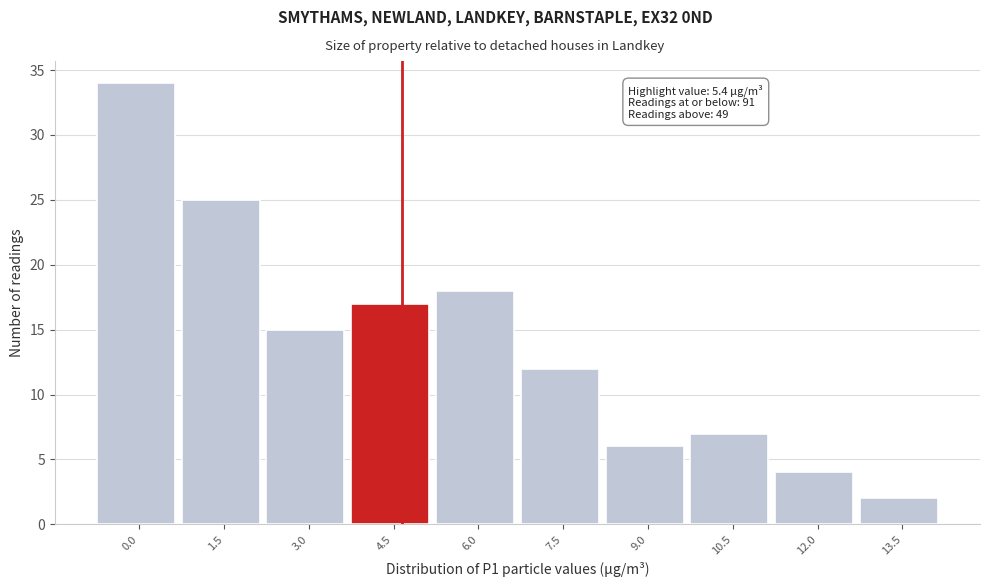

Reading right to left, what are all the values shown in this chart?

13.5=2	12.0=4	10.5=7	9.0=6	7.5=12	6.0=18	4.5=17	3.0=15	1.5=25	0.0=34